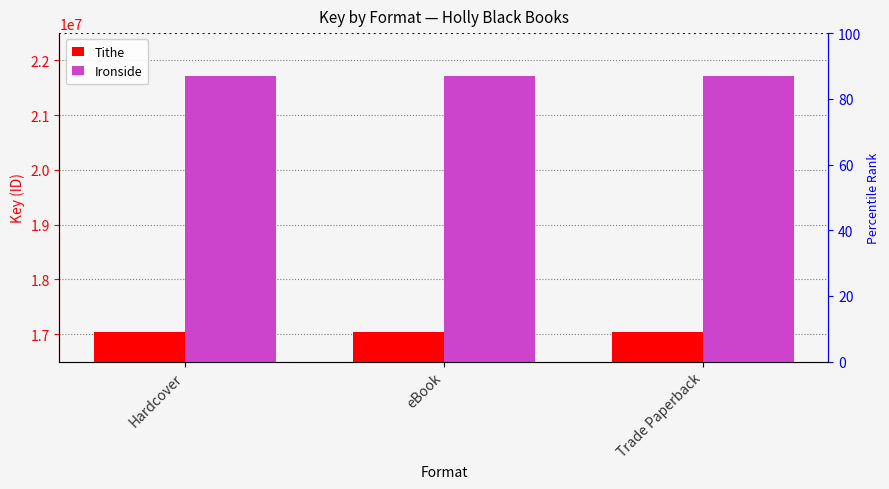

List the series in order of their overall mean, highest first.

Ironside, Tithe